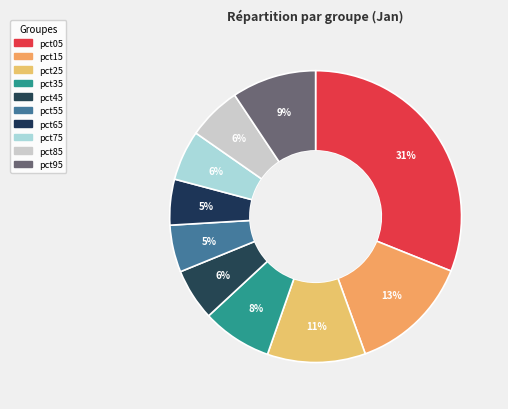

How many segments does this pie chart have?

10